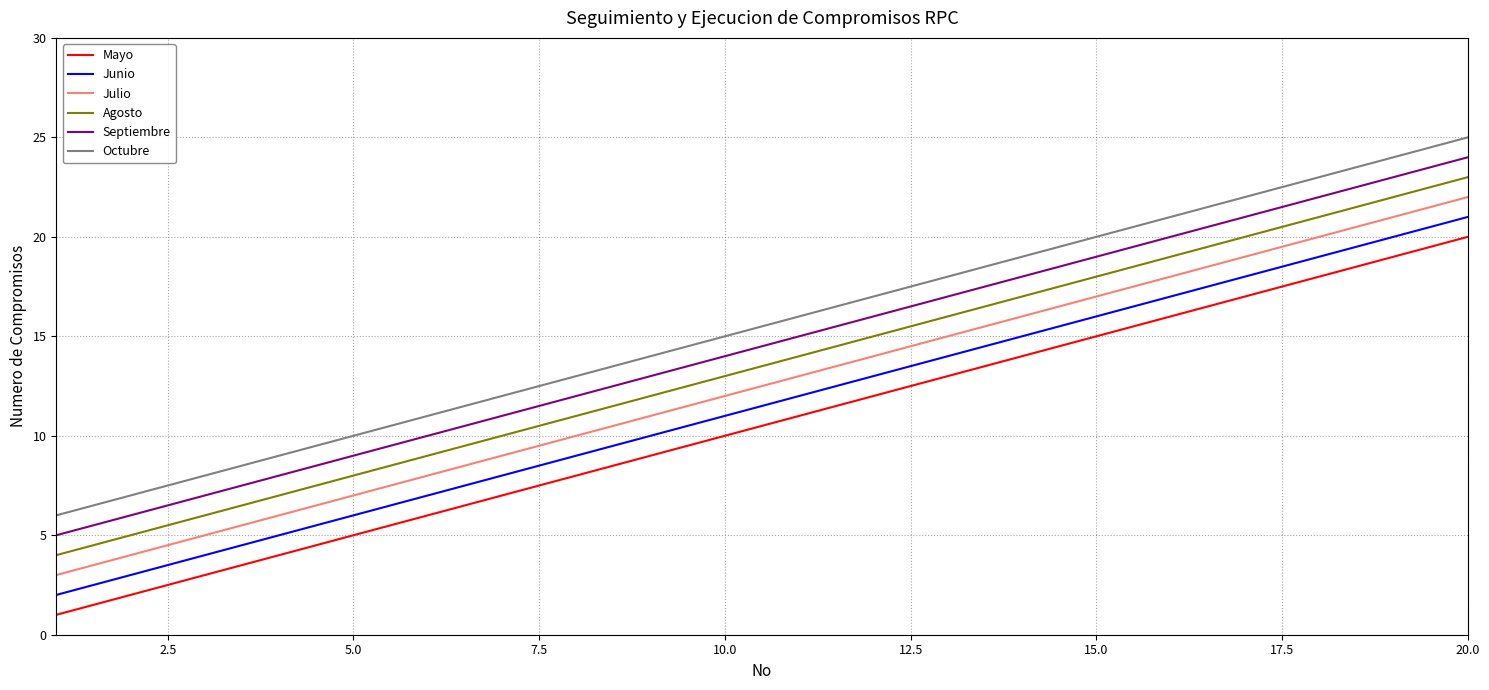

List the series in order of their overall mean, highest first.

Octubre, Septiembre, Agosto, Julio, Junio, Mayo